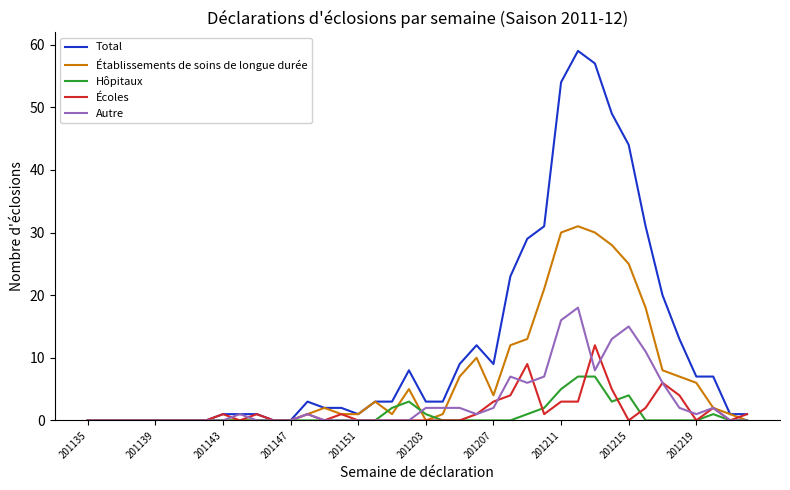

Which series has the largest range (max minus min)?

Total